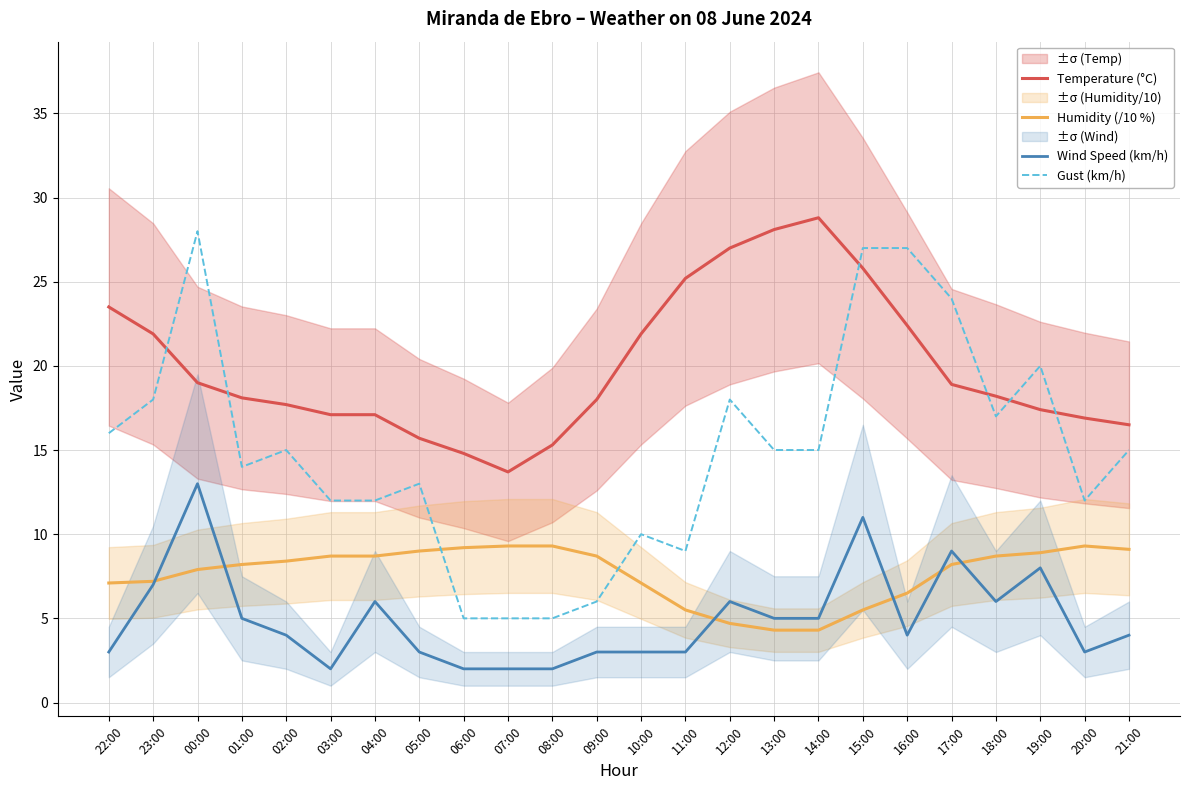

Which series has the widest spread of values?

Gust (km/h)